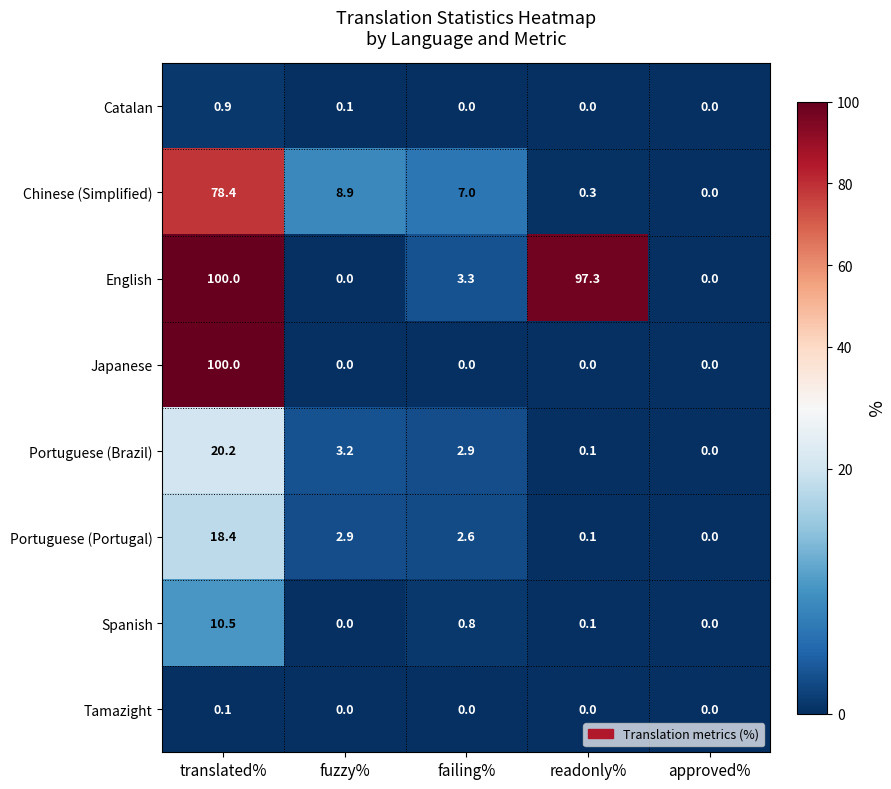

What is the difference between the highest and lowest values at fuzzy%?

8.9